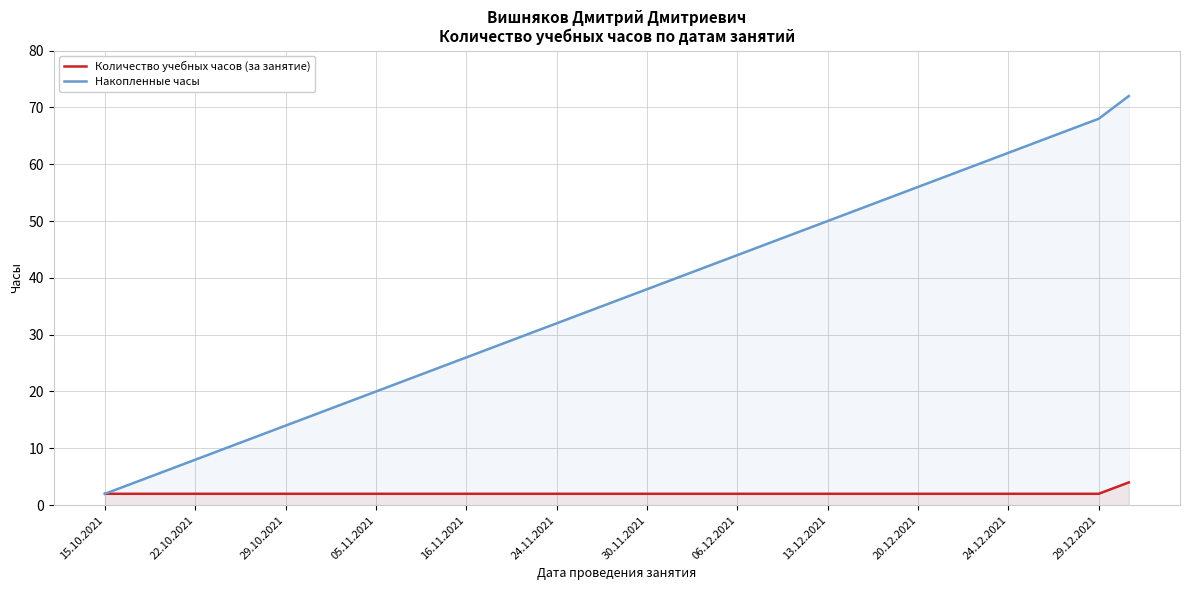

True or false: Количество учебных часов (за занятие) and Накопленные часы intersect in this chart.

False